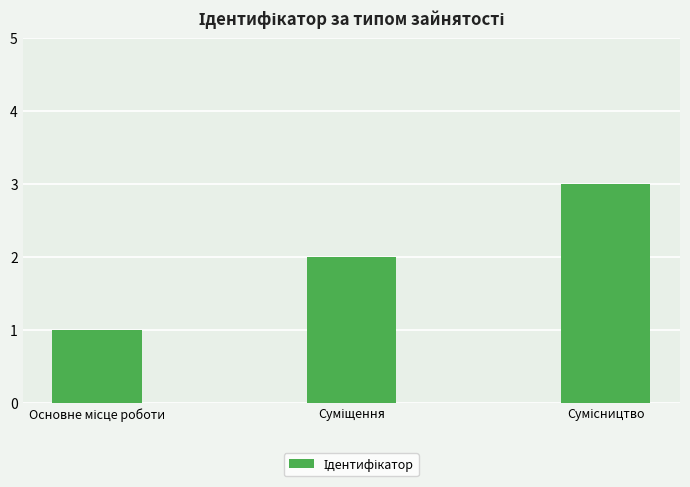

How many data points are less than 2?

1